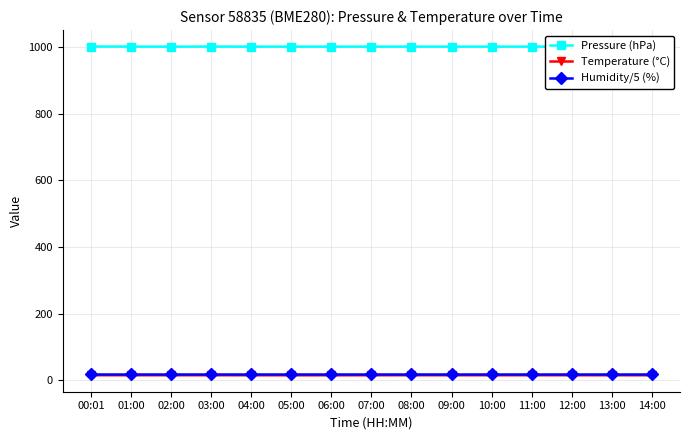

What is the minimum value for Pressure (hPa)?

1001.3